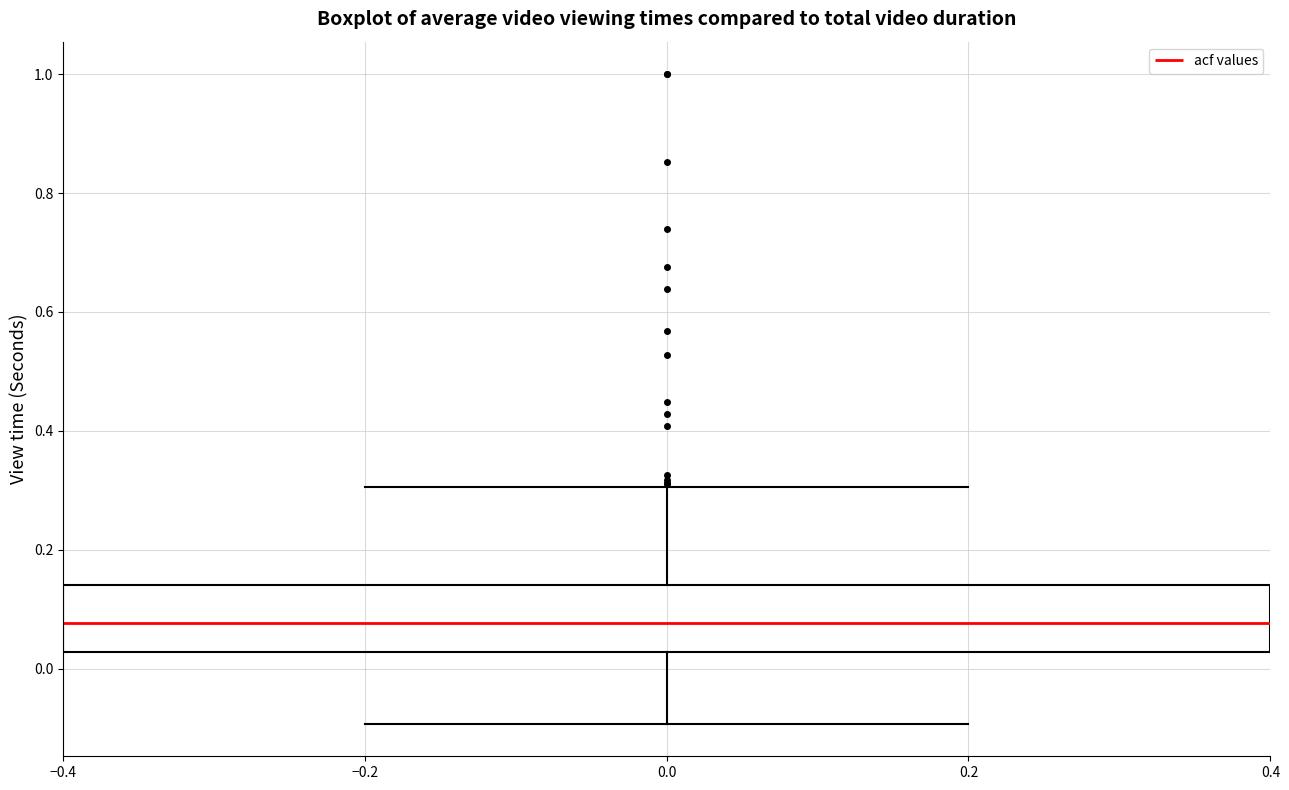

Where does the upper whisker of the box at x = 0.0 end on the y-axis? The values are not printed on the chart, so give them approximately, as read against the axis.

0.30